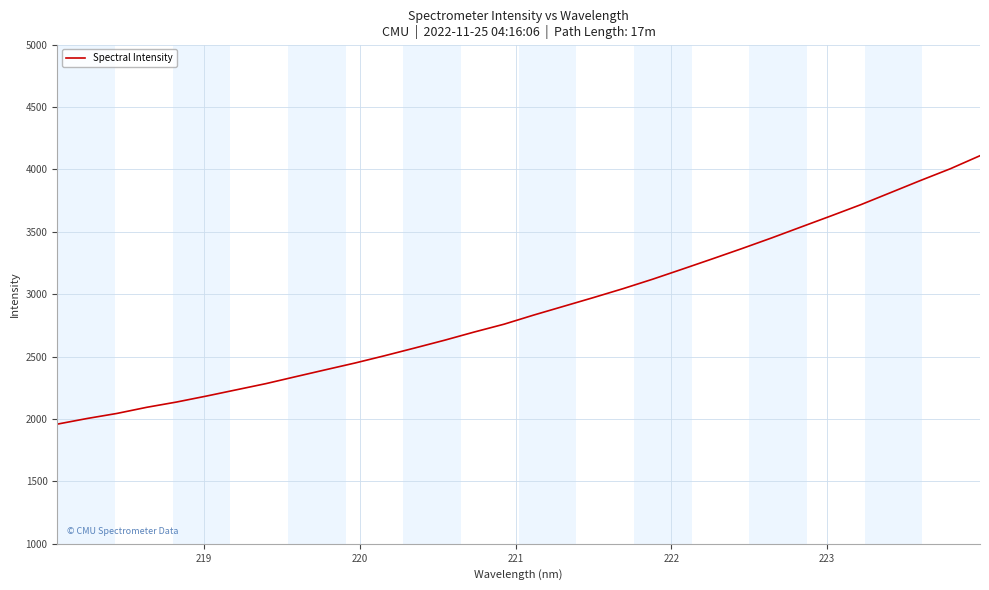

What is the difference between the second highest and second lowest values?

2000.7